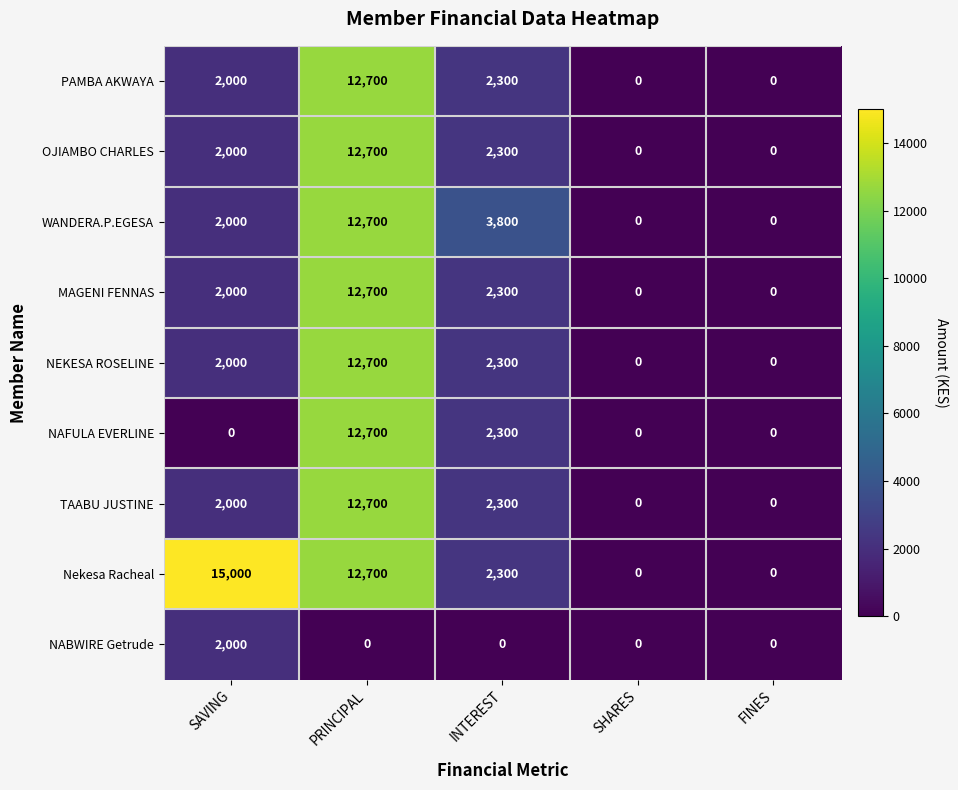

At how many categories does at least one series exceed 6640?

2